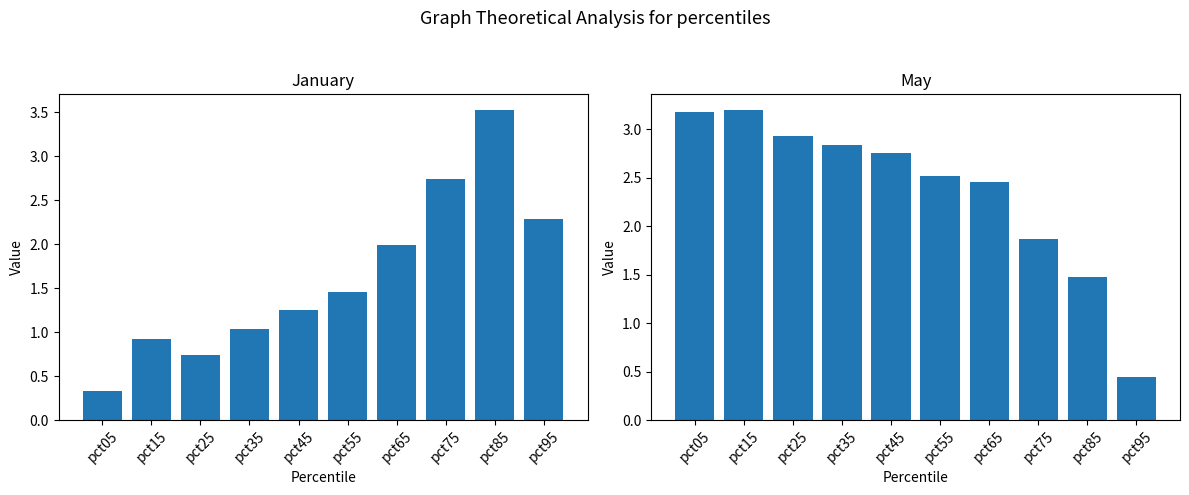

At which category is the sum across all series the highest?

pct85